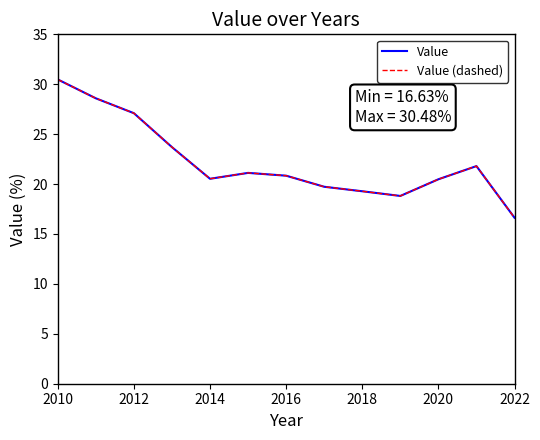

Does the chart display data point markers on the line(s)?

No